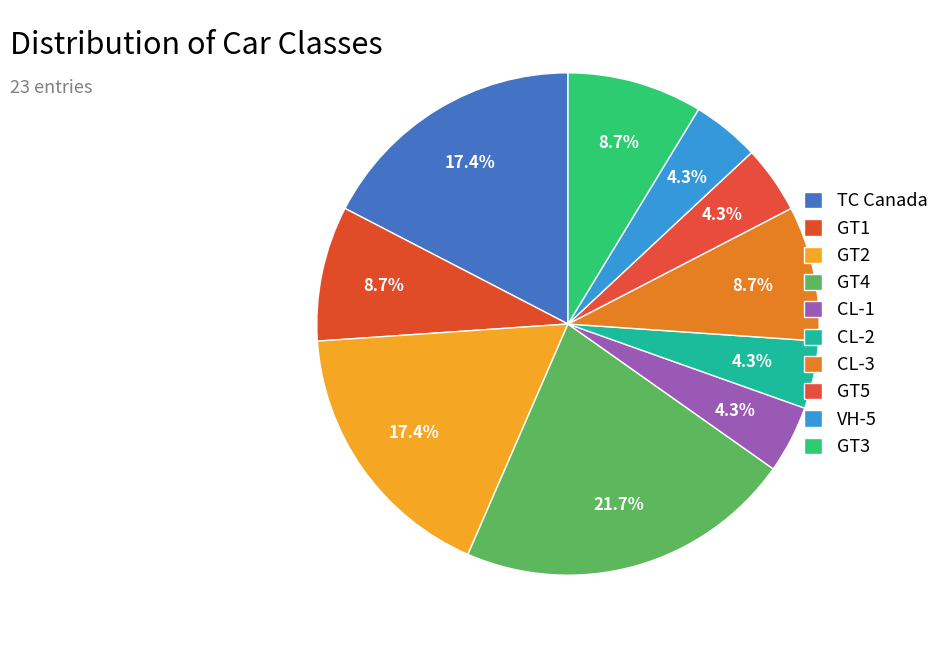

How many slices are in this pie chart?

10